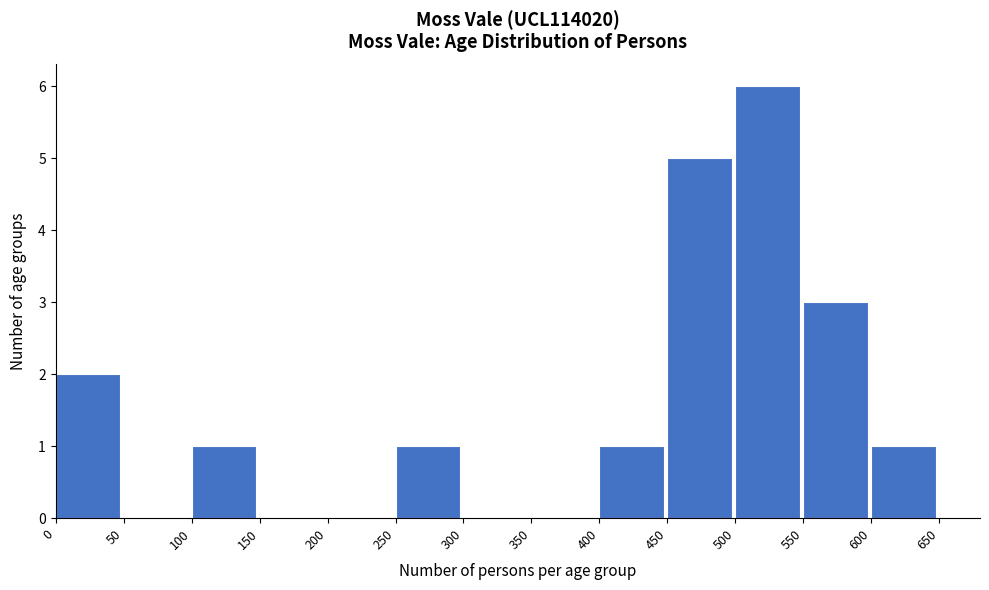

What is the height of the bar covering 250 to 300 on the x-axis? The values are not printed on the chart, so give them approximately, as read against the axis.

1